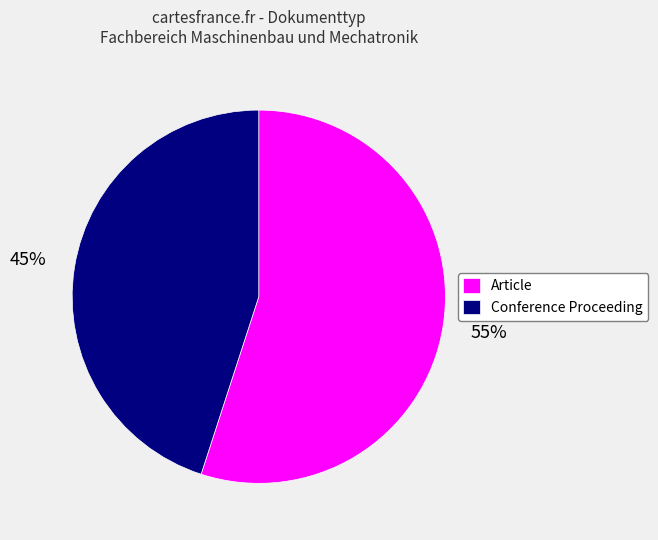

Rank the categories by value from lowest to highest.

Conference Proceeding, Article